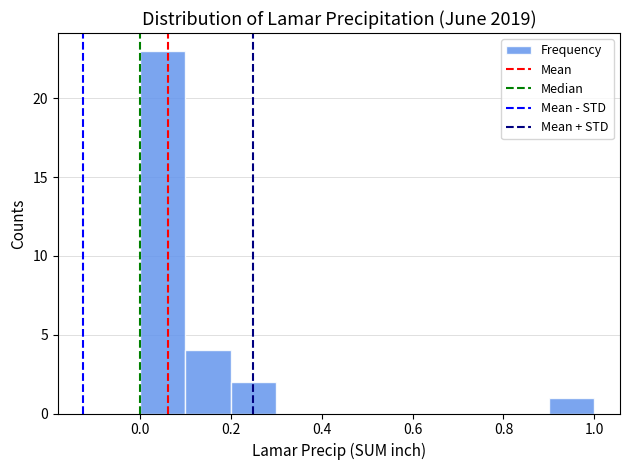

Which range on the x-axis has the tallest bar?

0.0 to 0.1